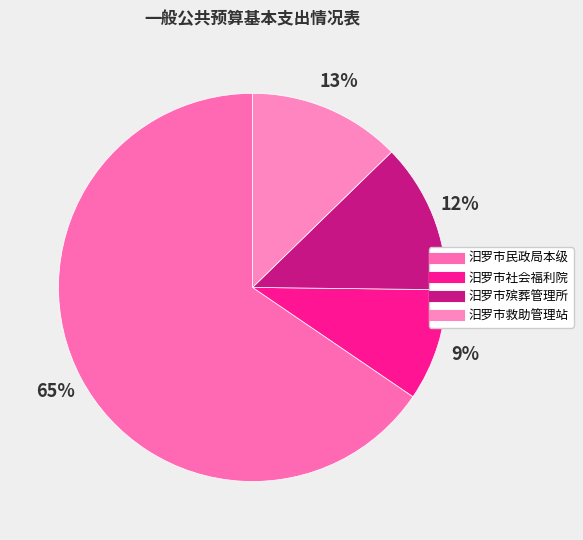

What percentage is the 汨罗市社会福利院 slice, to the nearest percent?

9%